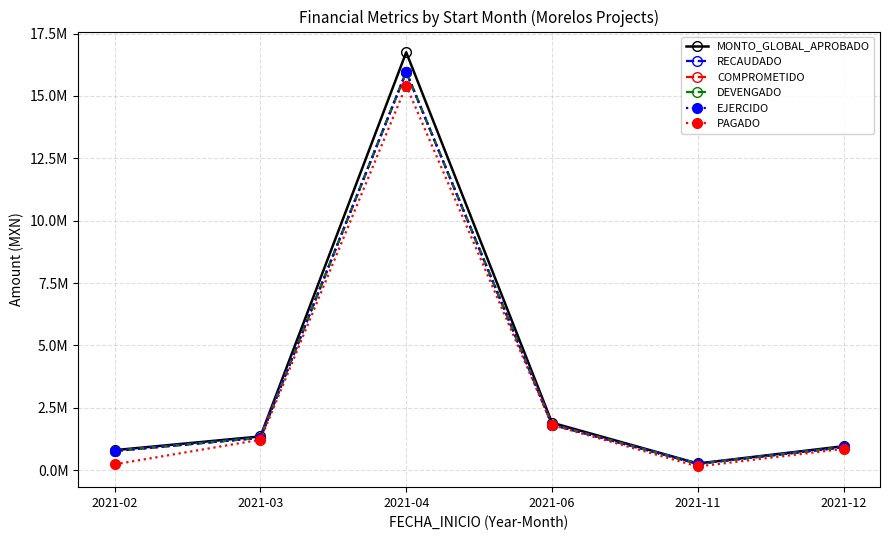

What is the maximum value for MONTO_GLOBAL_APROBADO?

16750000.0